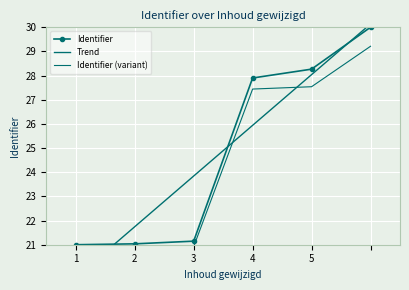

True or false: Identifier has a value of 10.2 at 3.

False